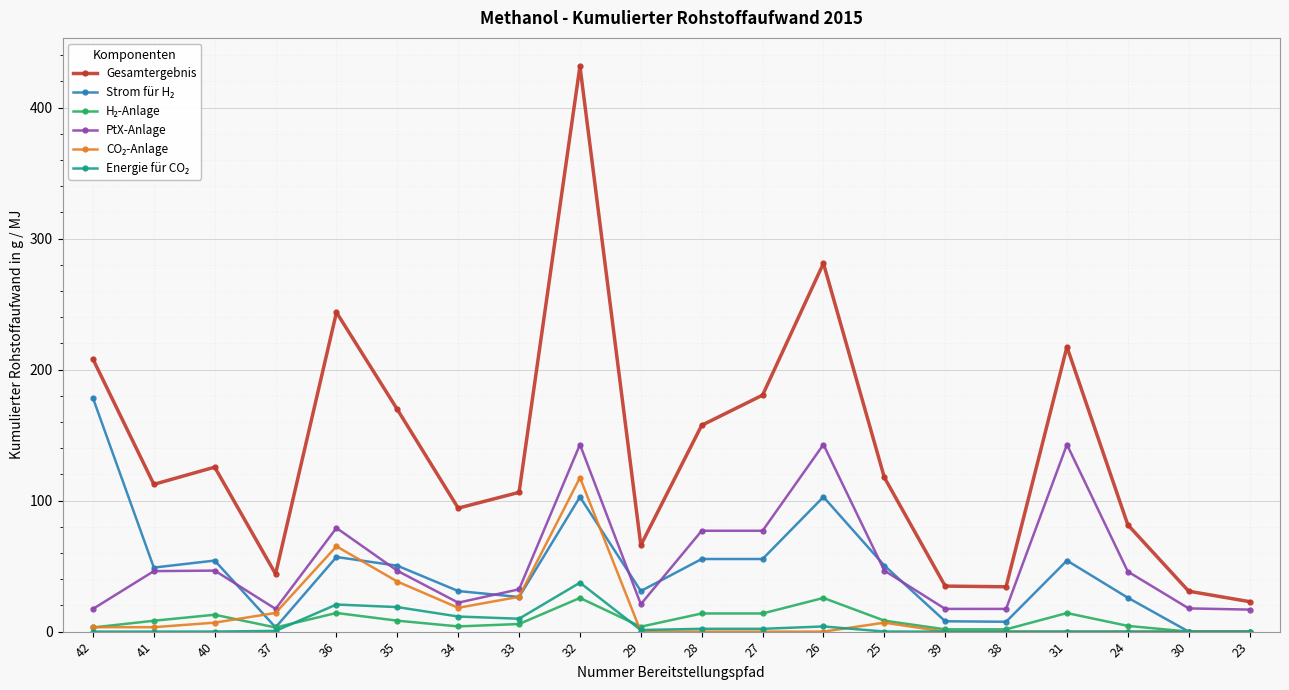

What is the total value across all series at 23?

39.7